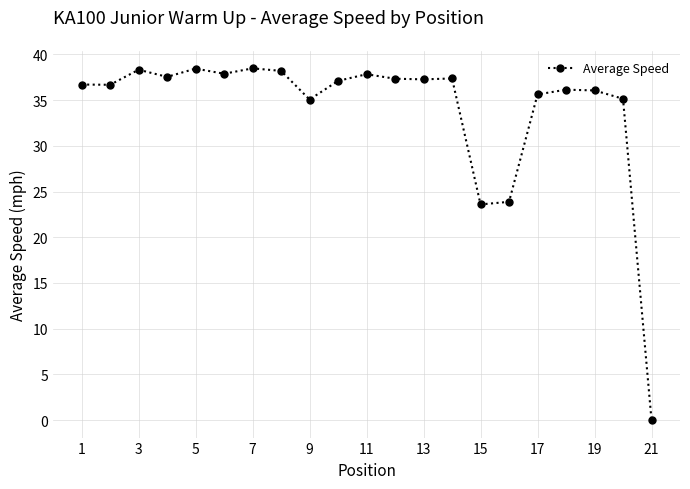

What is the value of the 12th point from the left?

37.3